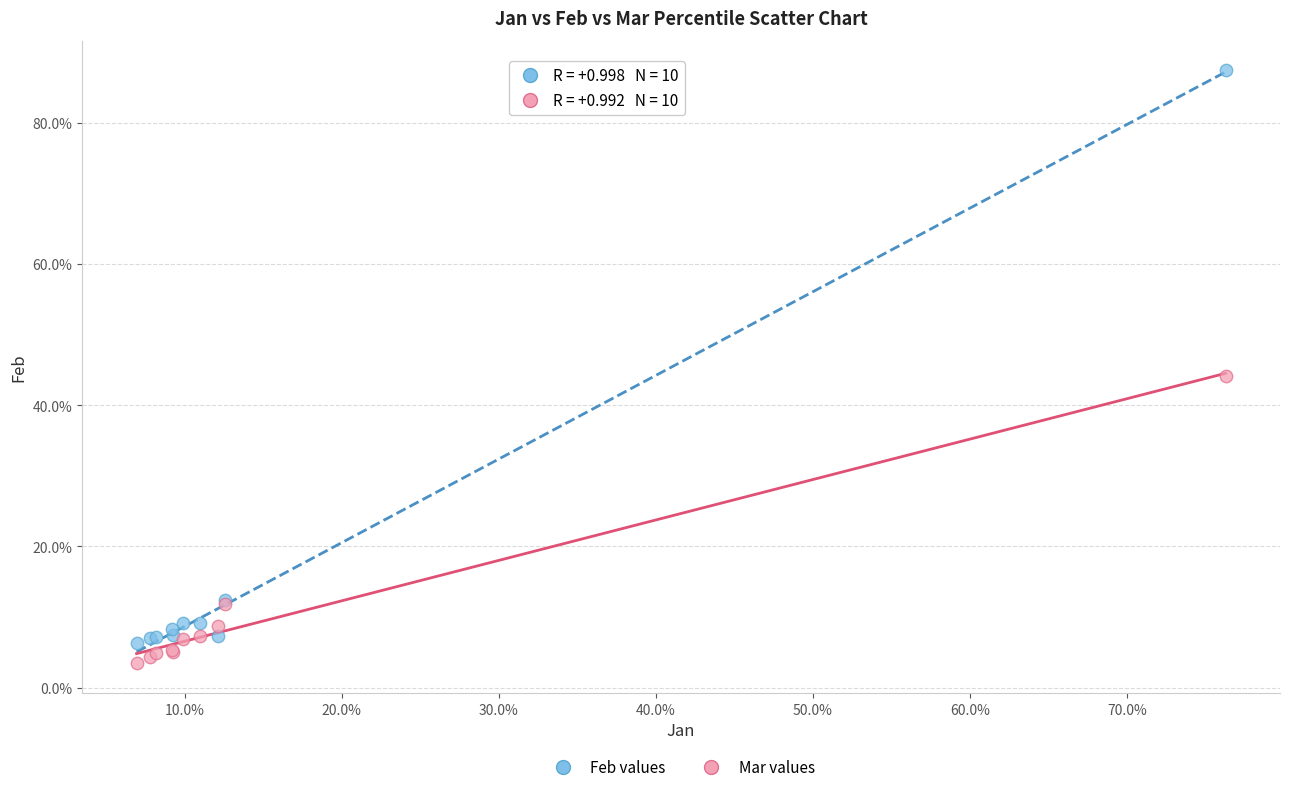

Which series reaches the minimum Y coordinate?

Mar values